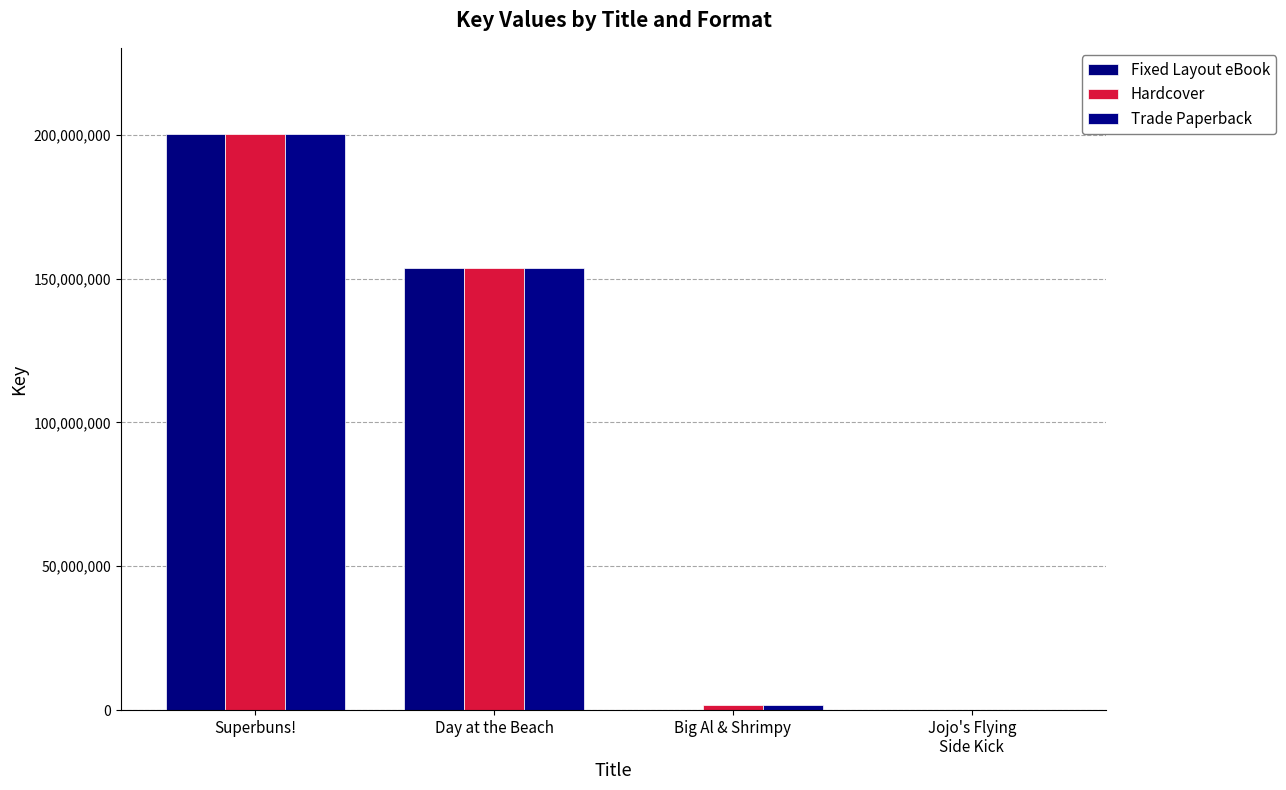

Which category has the highest value in the Hardcover series?

Superbuns!